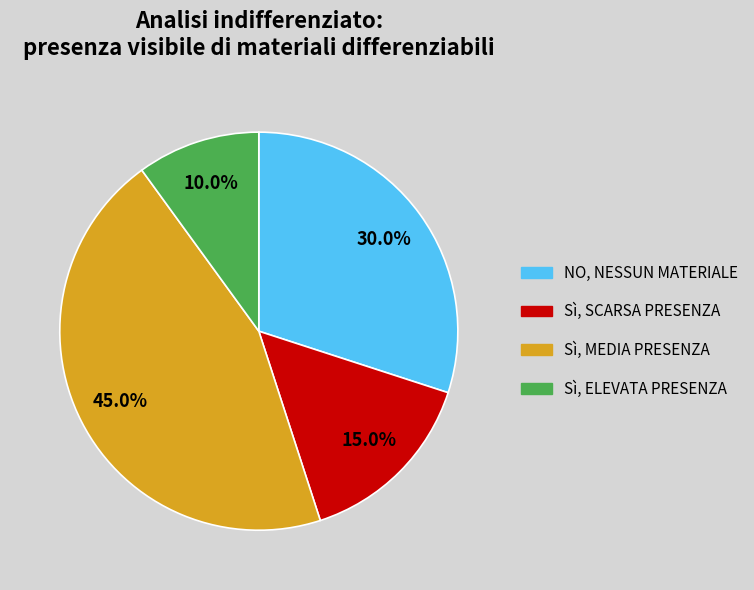

Which has a higher value, NO, NESSUN MATERIALE or Sì, MEDIA PRESENZA?

Sì, MEDIA PRESENZA